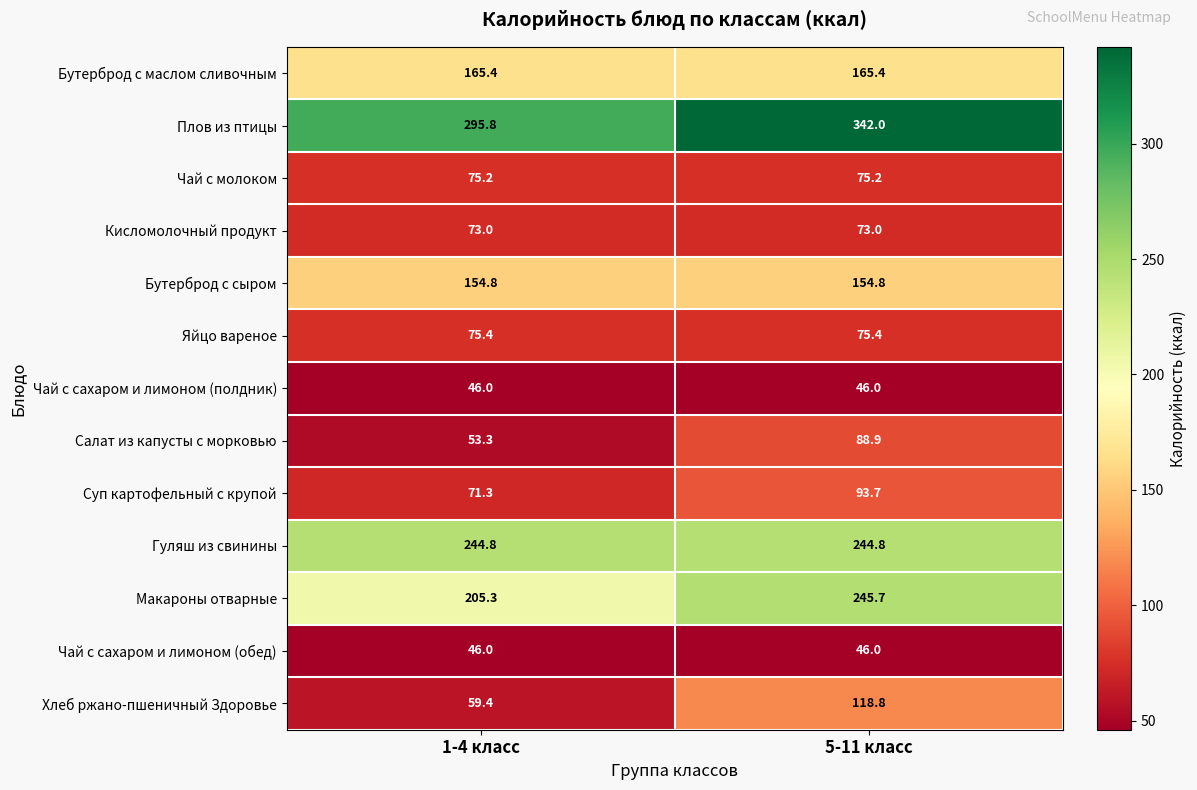

What is the spread (max minus min) of values at 1-4 класс?

249.8